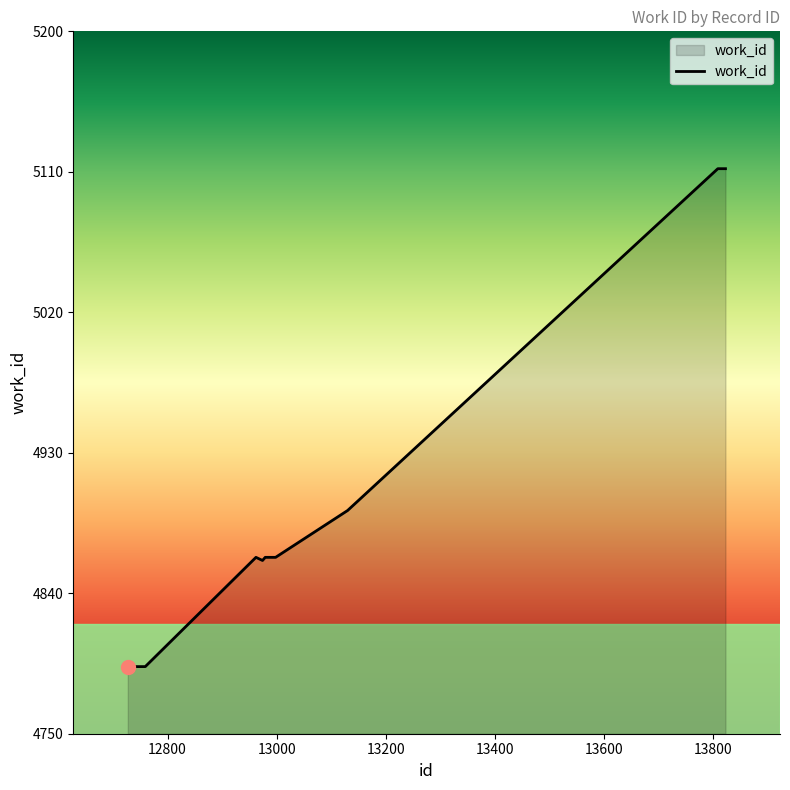

What is the greatest value displayed?

5112